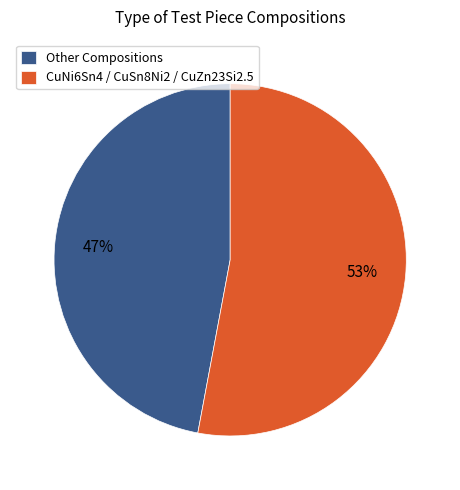

Is it true that Other Compositions is 47% of the pie?

True